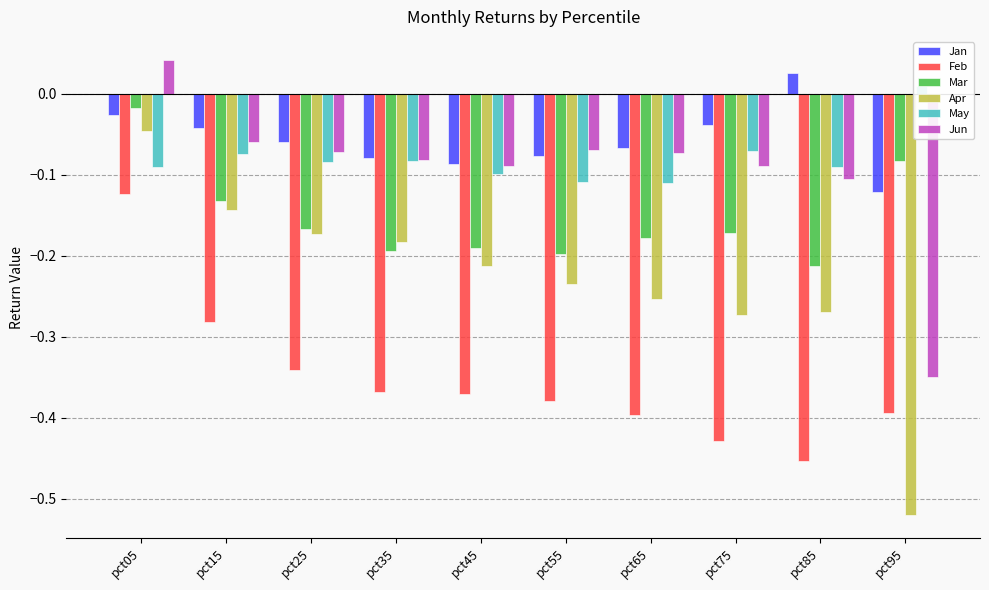

At which category does the chart reach its peak across all series?

pct05